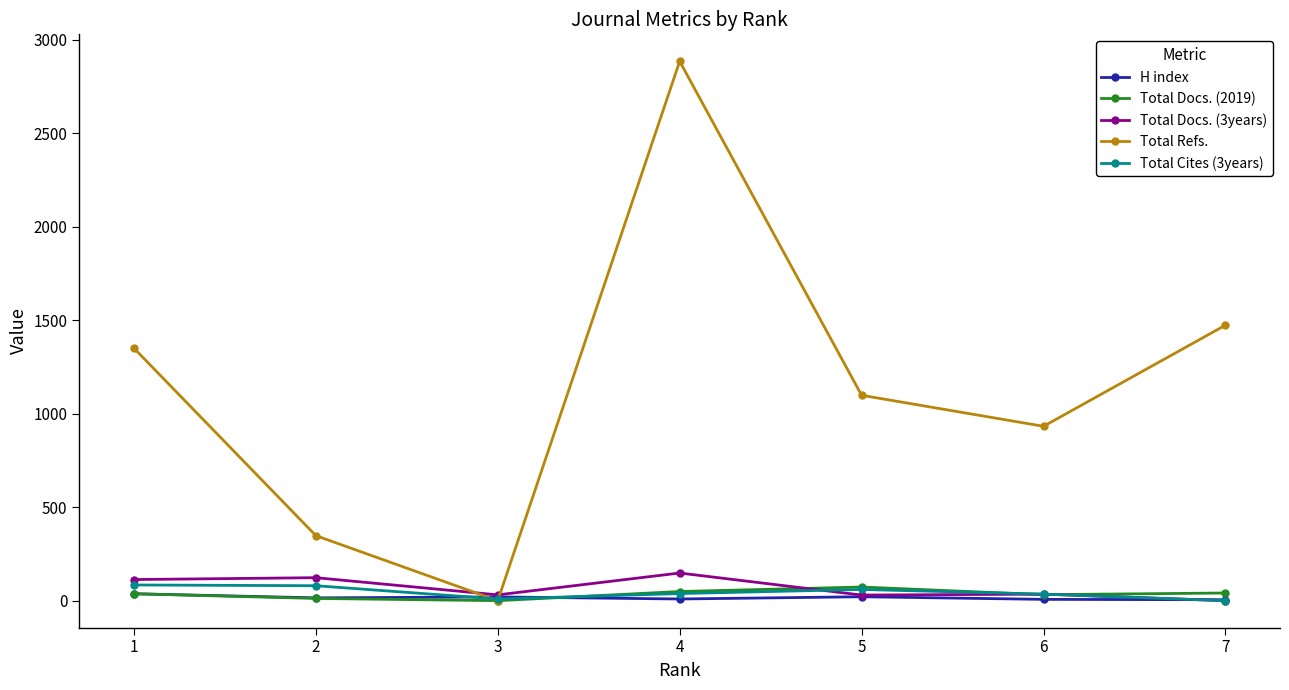

At which label is Total Refs. closest to 1443?

7